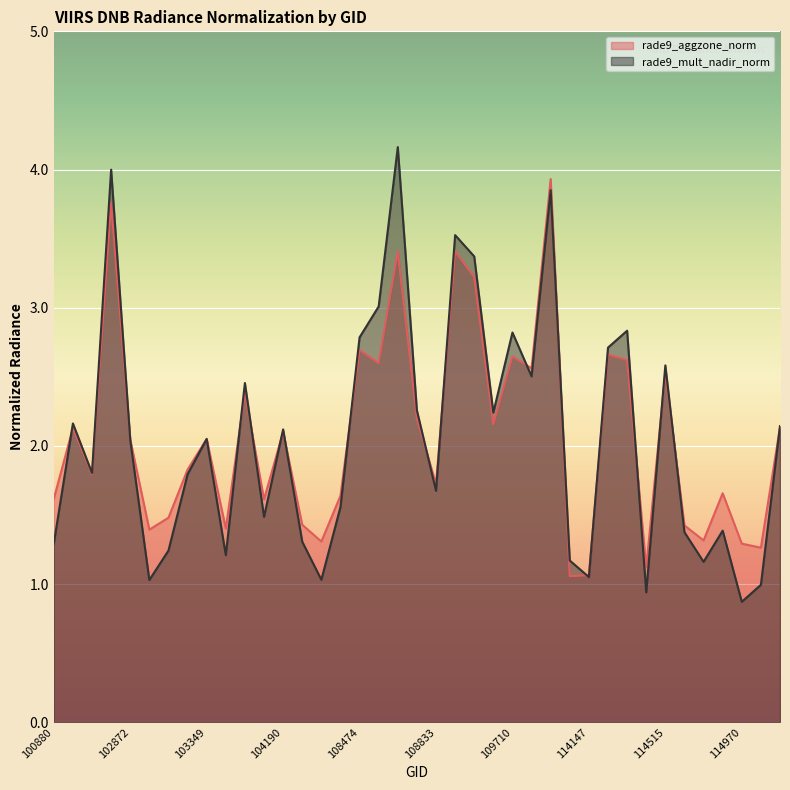

How many interior local peaks does the rade9_mult_nadir_norm series have?

12